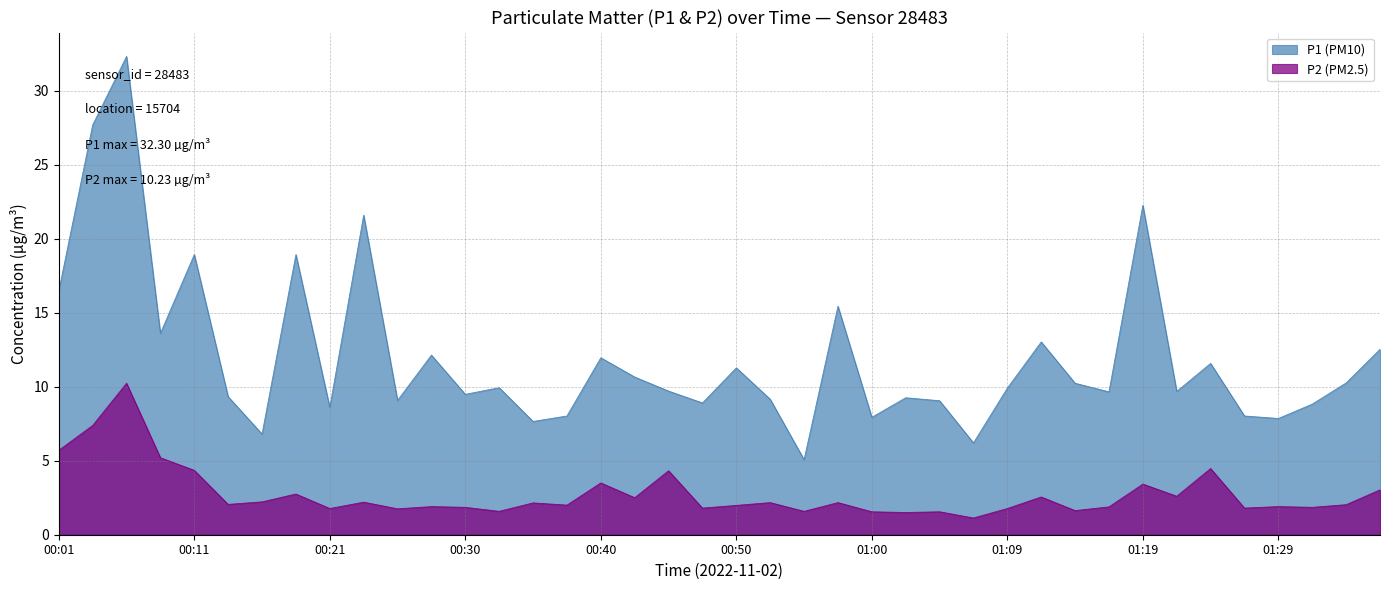

At which label is P1 (PM10) closest to 18?

00:11